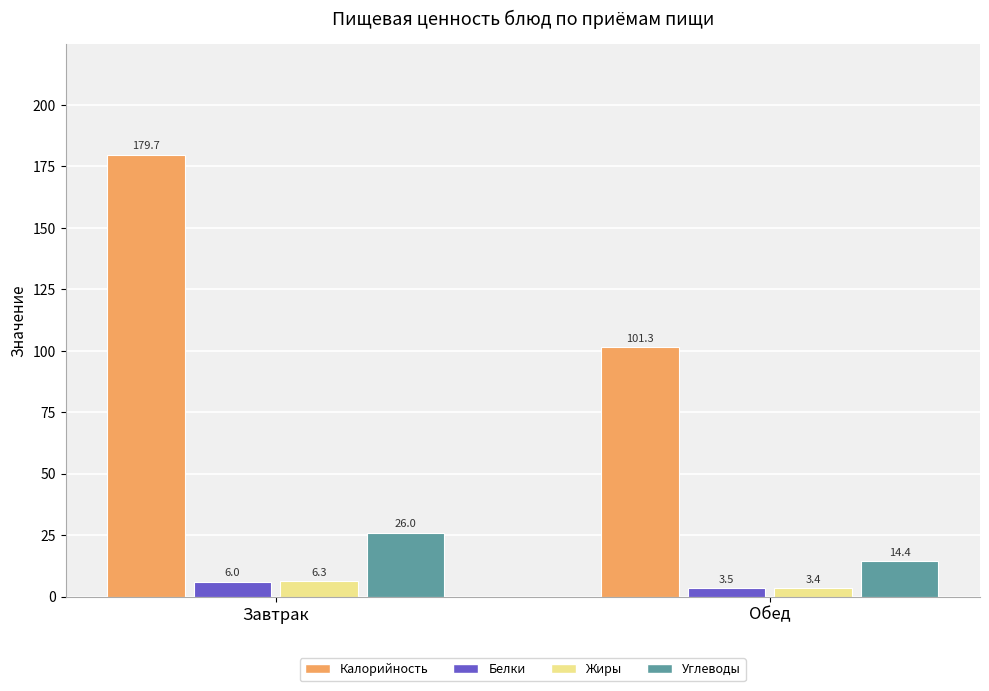

Reading left to right, what are all the values shown in this chart?

Калорийность: 179.7	101.3
Белки: 6.0	3.5
Жиры: 6.3	3.4
Углеводы: 26.0	14.4